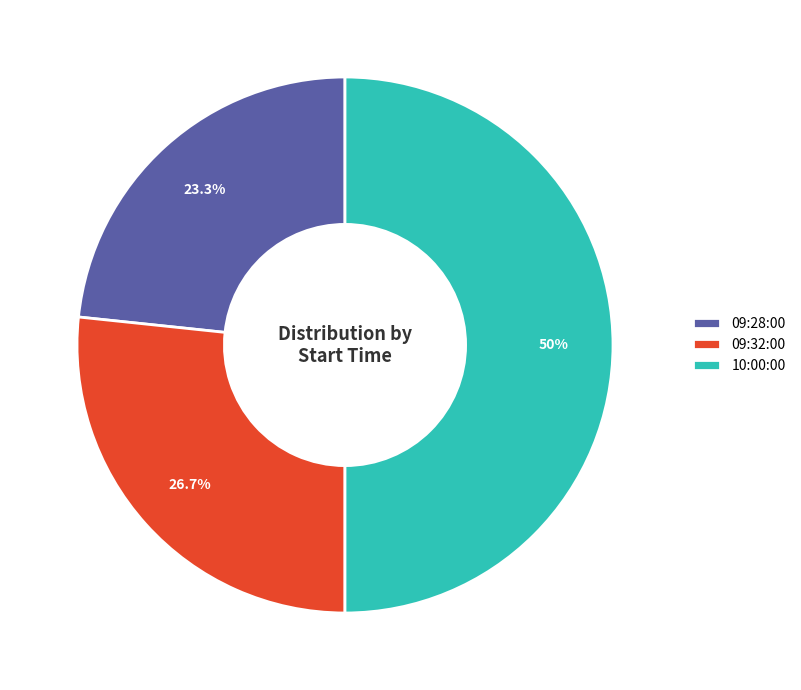

Rank the categories by value from lowest to highest.

09:28:00, 09:32:00, 10:00:00